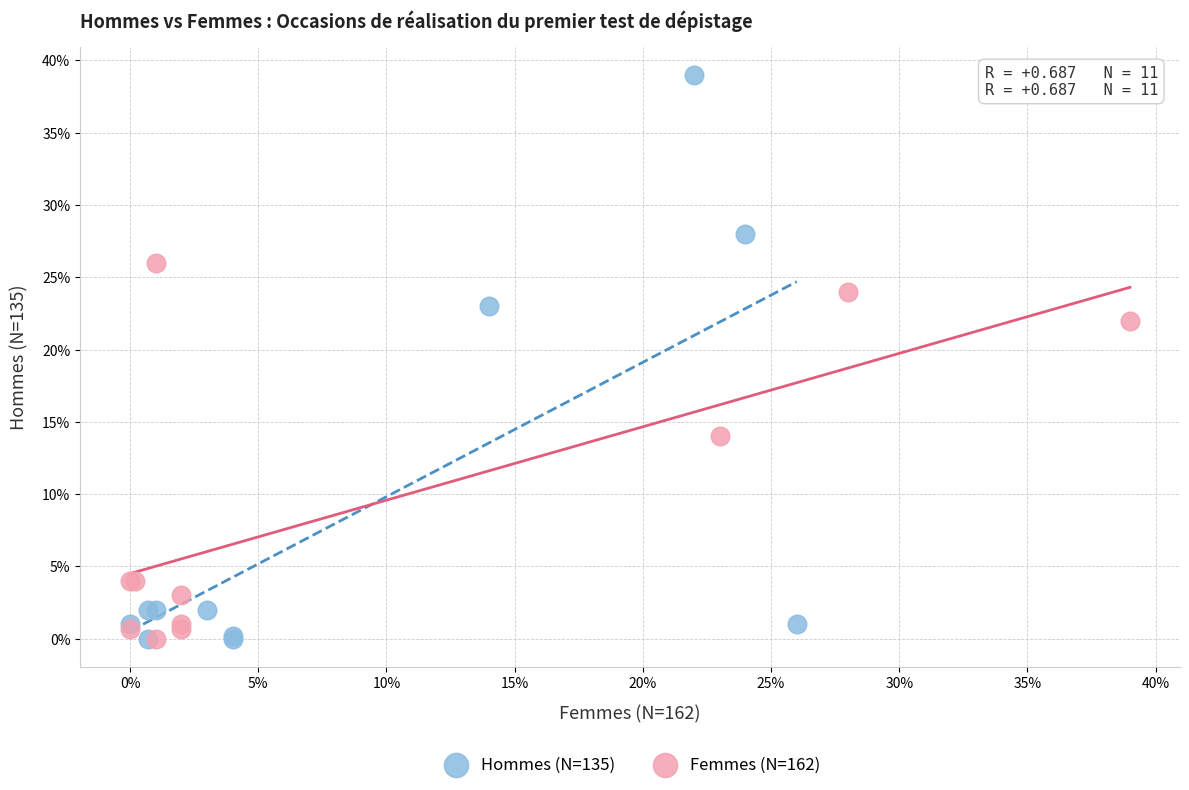

What are all the series names shown in the legend?

Hommes (N=135), Femmes (N=162)